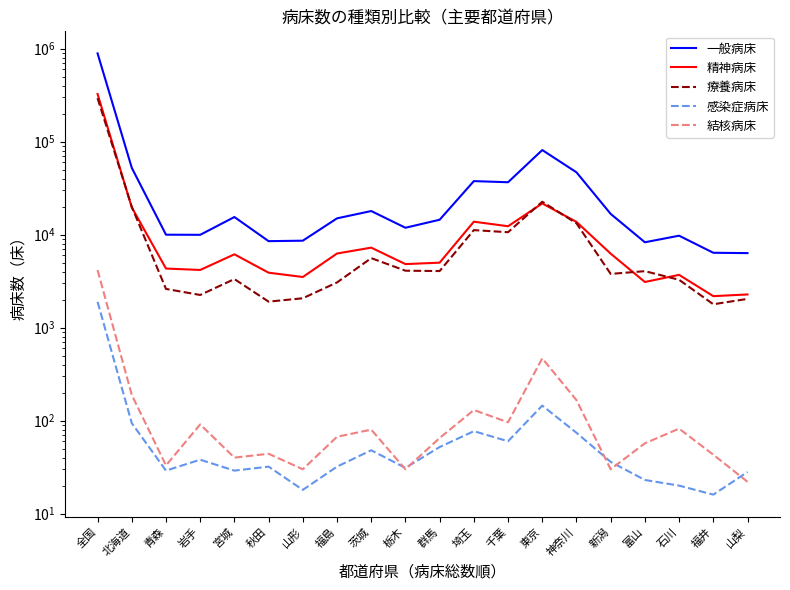

Where is the first local maximum for 療養病床?

宮城